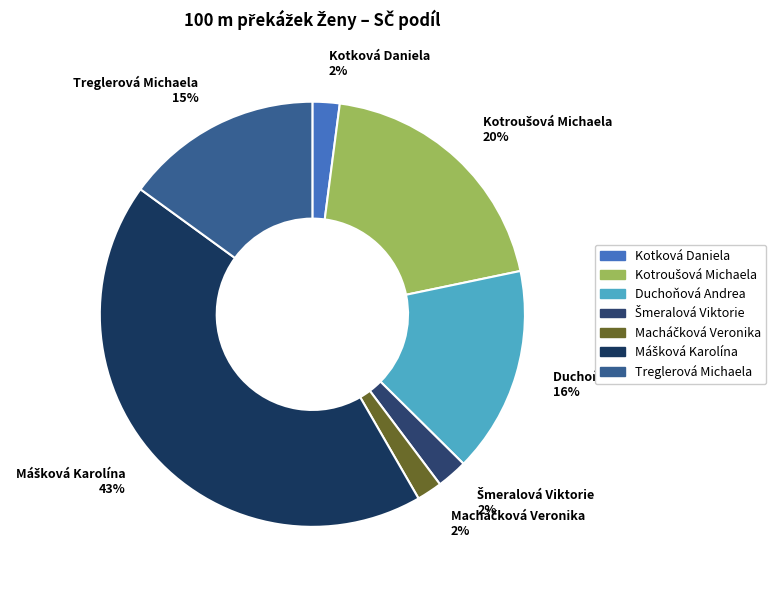

Does any single category account for the majority?

No